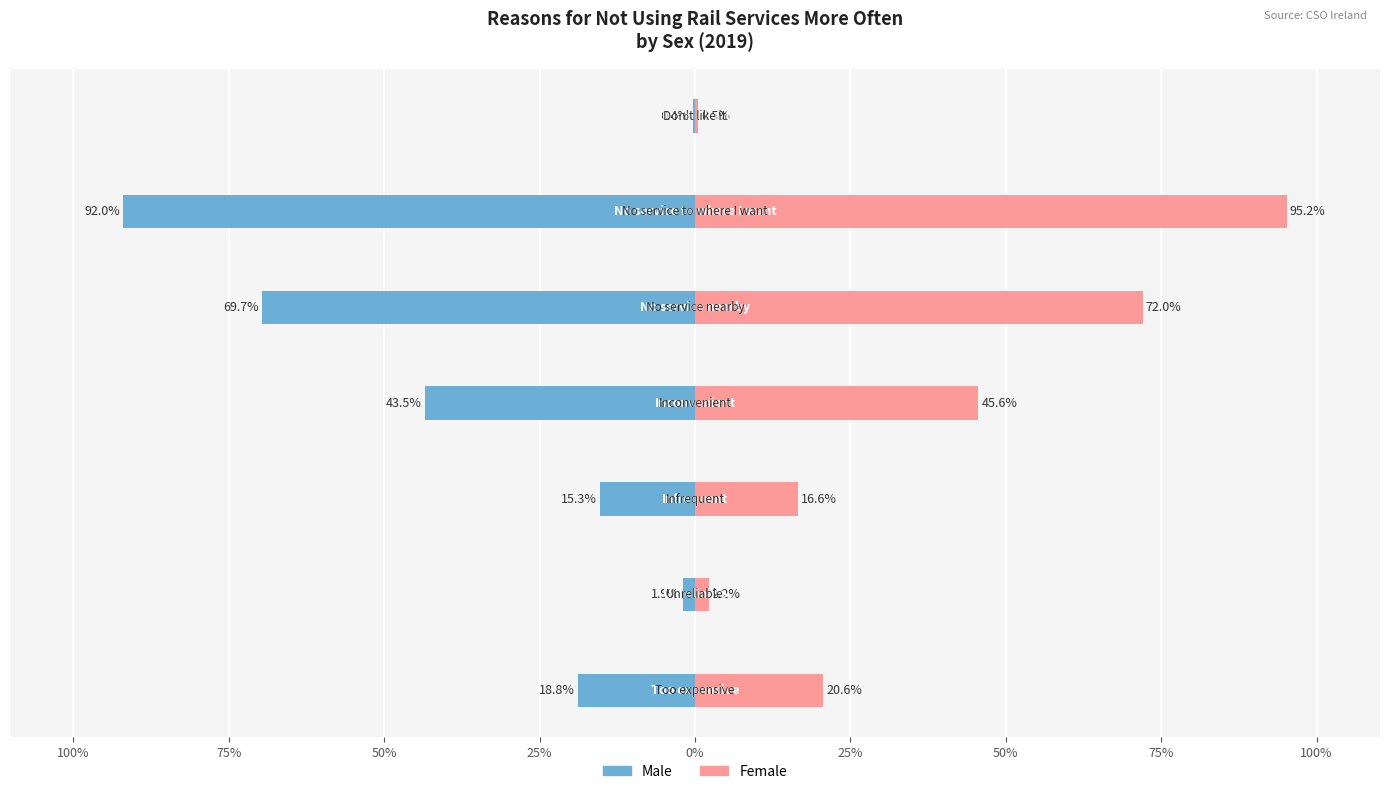

How many series are shown in this chart?

2